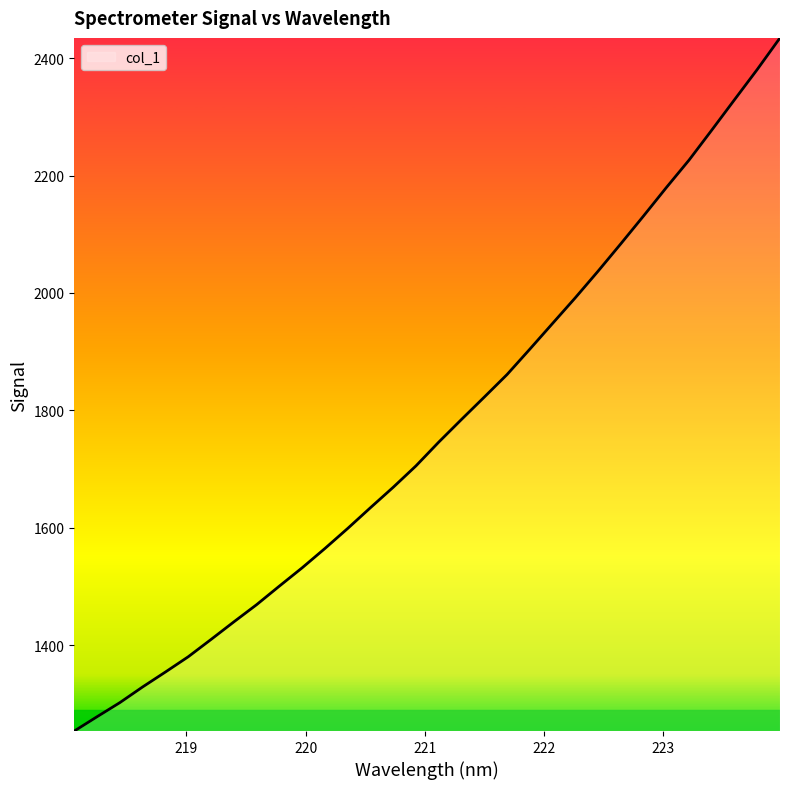

What is the greatest value displayed?

2434.4